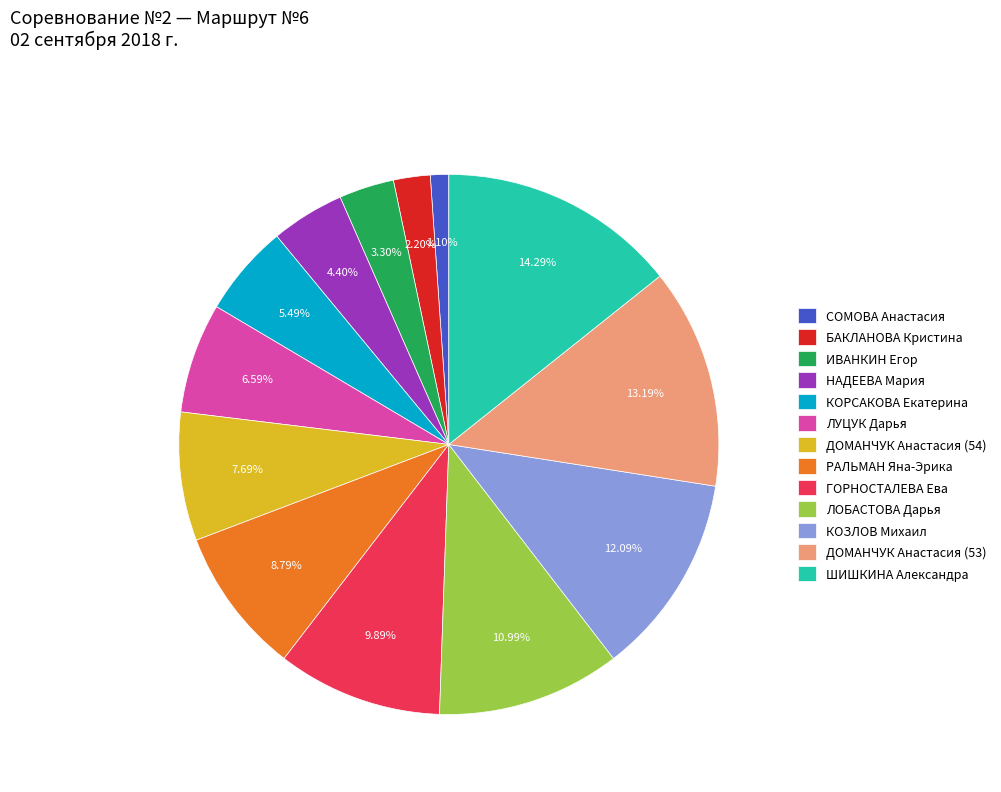

What is the ratio of the value at ГОРНОСТАЛЕВА Ева to the value at ИВАНКИН Егор?

3.0